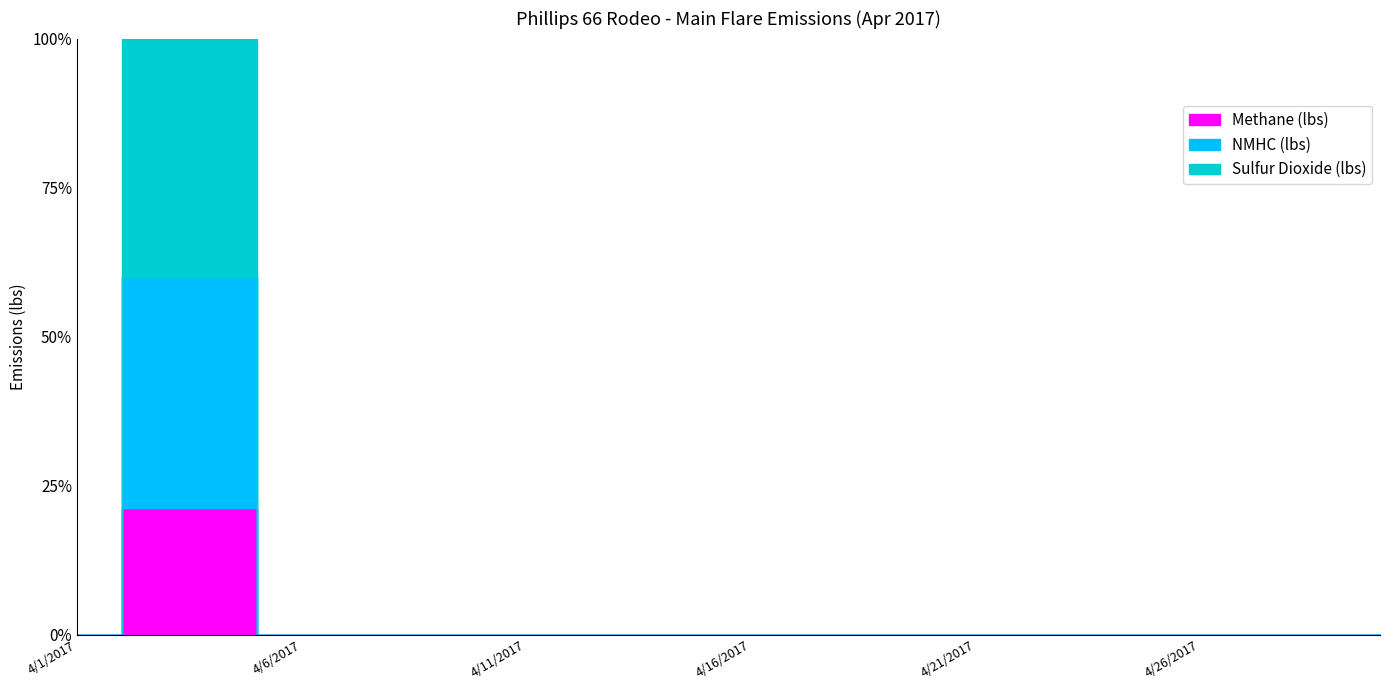

Reading right to left, extract all data points from this chart.

Methane (lbs): 0.0	0.0	0.0	0.0	0.0	0.0	0.0	0.0	0.0	0.0	0.0	0.0	0.0	0.0	0.0	0.0	0.0	0.0	0.0	0.0	0.0	0.0	0.0	0.0	0.0	0.0	2.4	2.0	2.9	0.0
NMHC (lbs): 0.0	0.0	0.0	0.0	0.0	0.0	0.0	0.0	0.0	0.0	0.0	0.0	0.0	0.0	0.0	0.0	0.0	0.0	0.0	0.0	0.0	0.0	0.0	0.0	0.0	0.0	4.3	3.7	5.4	0.0
Sulfur Dioxide (lbs): 0.0	0.0	0.0	0.0	0.0	0.0	0.0	0.0	0.0	0.0	0.0	0.0	0.0	0.0	0.0	0.0	0.0	0.0	0.0	0.0	0.0	0.0	0.0	0.0	0.0	0.0	4.4	3.8	5.5	0.0